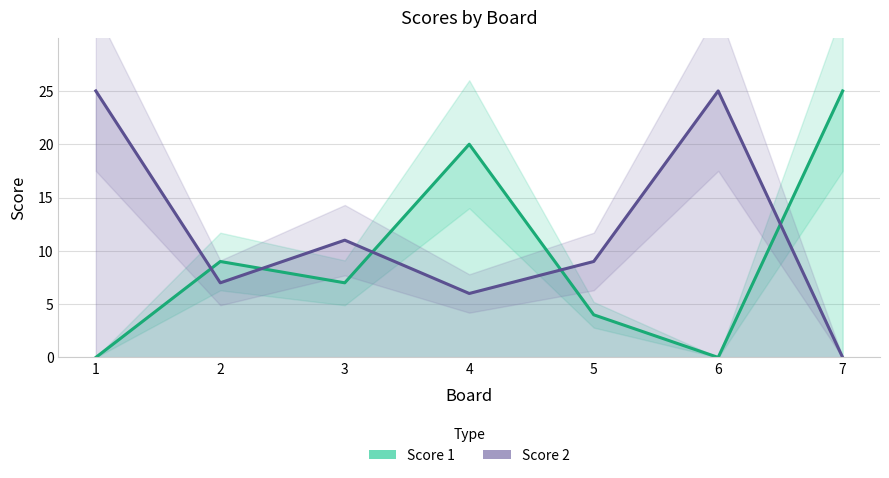

What is the difference between the maximum and minimum values in the Score 1 series?

25